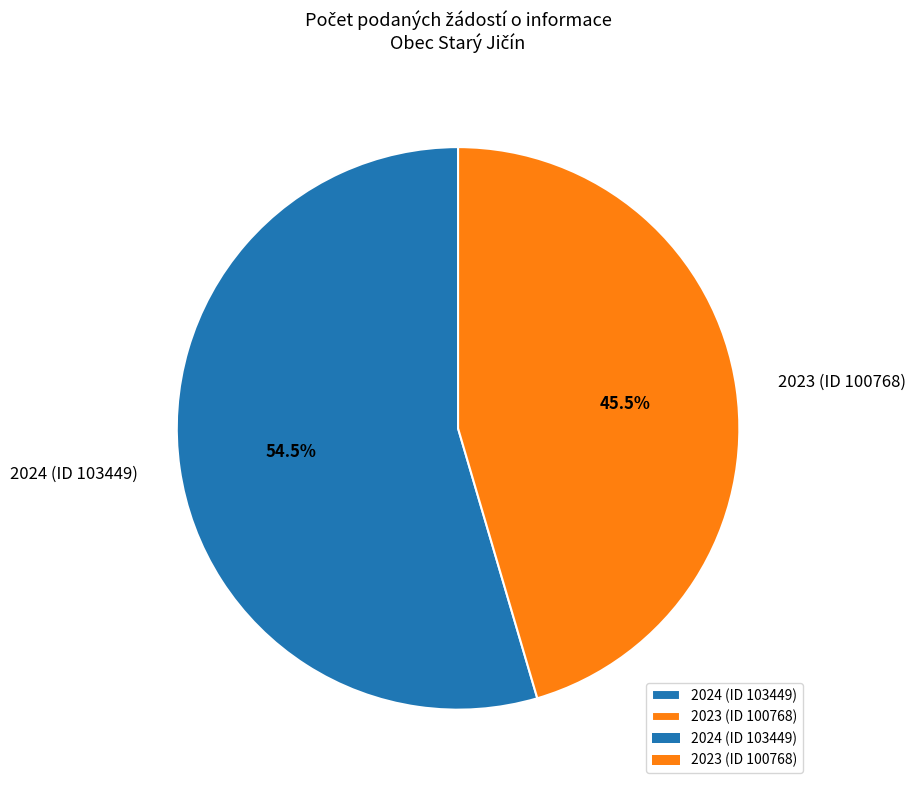

What is the largest slice in the pie chart?

2024 (ID 103449)